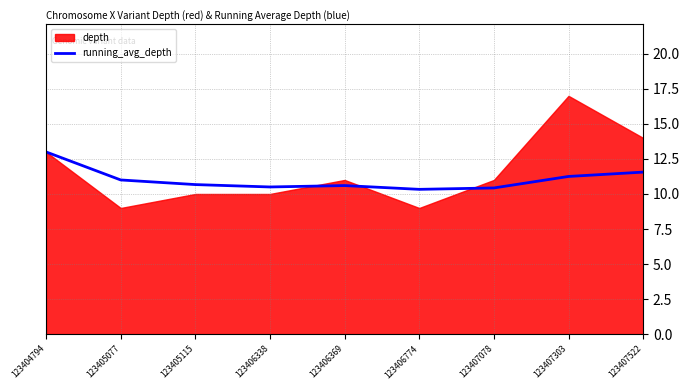

How many lines are shown in the chart?

1